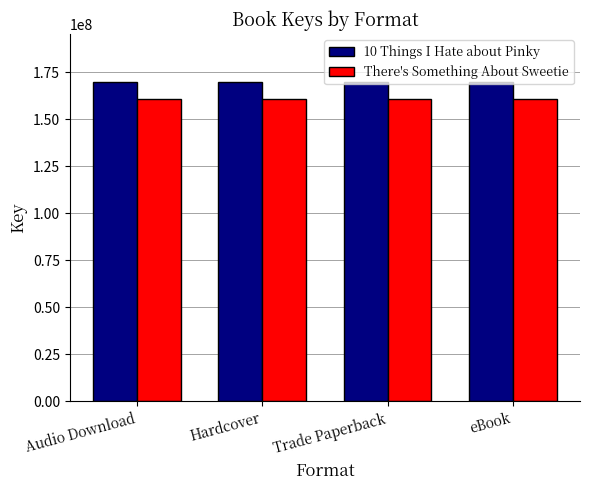

True or false: There's Something About Sweetie has a value of 252214447 at Trade Paperback.

False